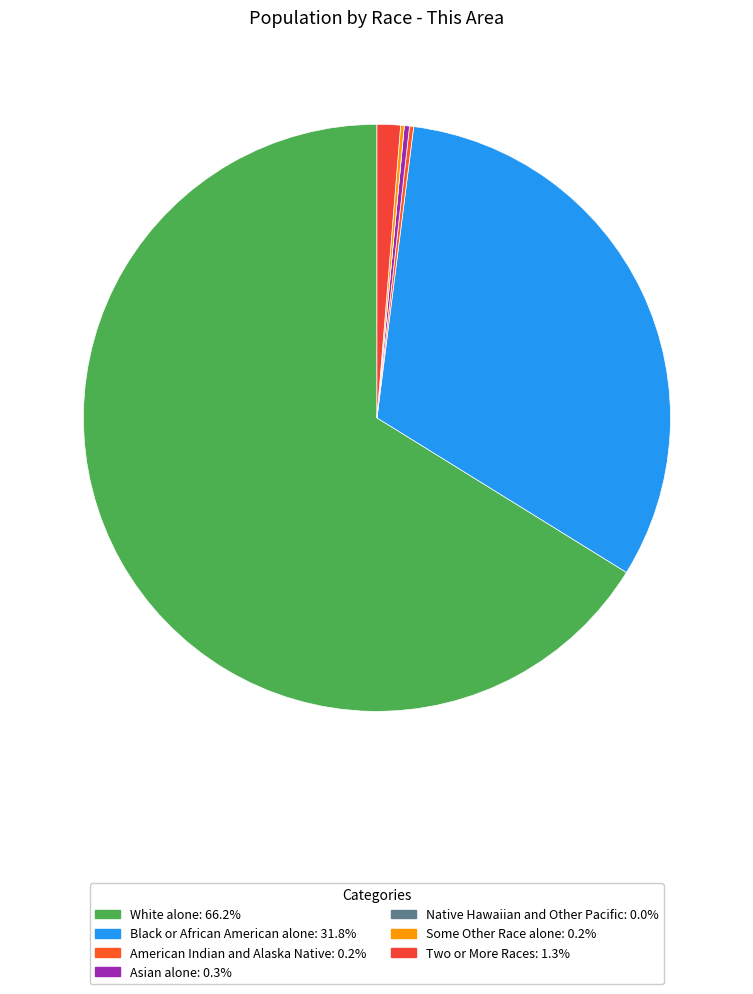

Count the number of slices in the pie.

7